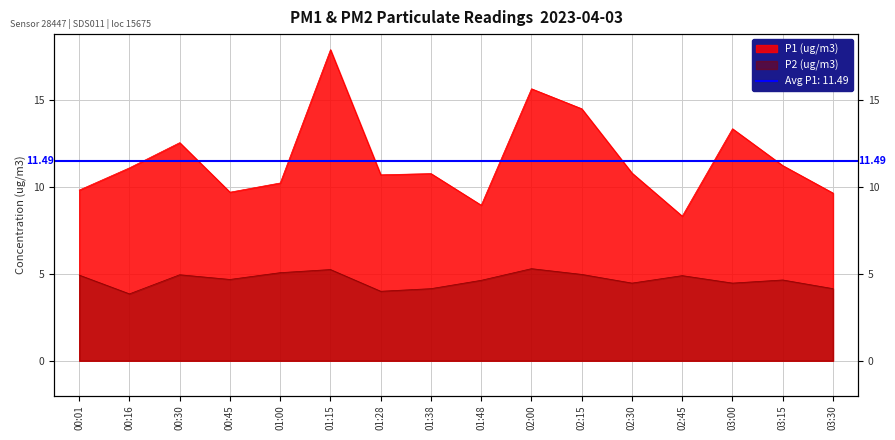

Rank the categories by P1 (ug/m3) value from highest to lowest.

01:15, 02:00, 02:15, 03:00, 00:30, 03:15, 00:16, 02:30, 01:38, 01:28, 01:00, 00:01, 00:45, 03:30, 01:48, 02:45